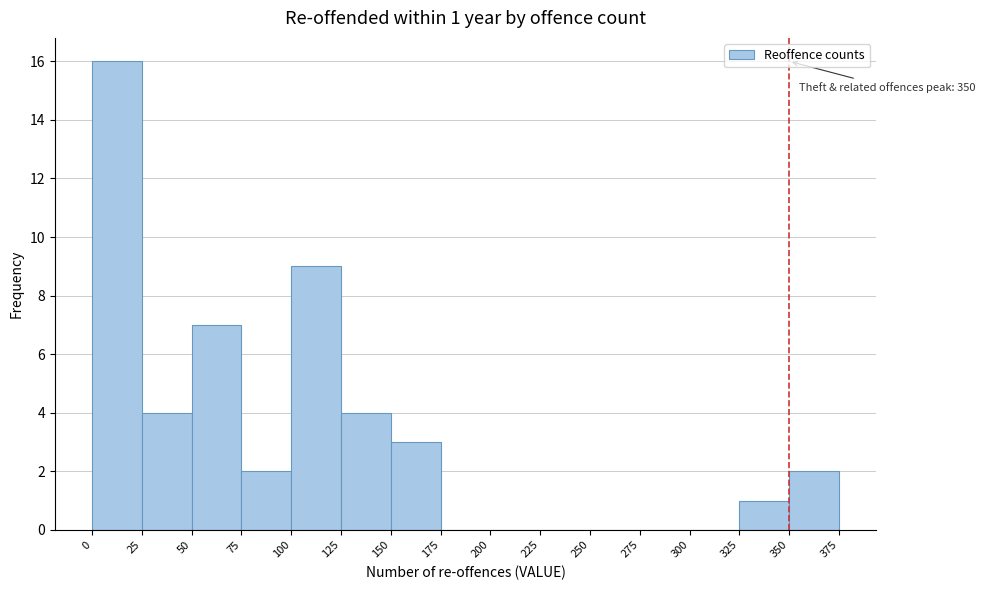

Over which range of the x-axis is the bar tallest?

0 to 25